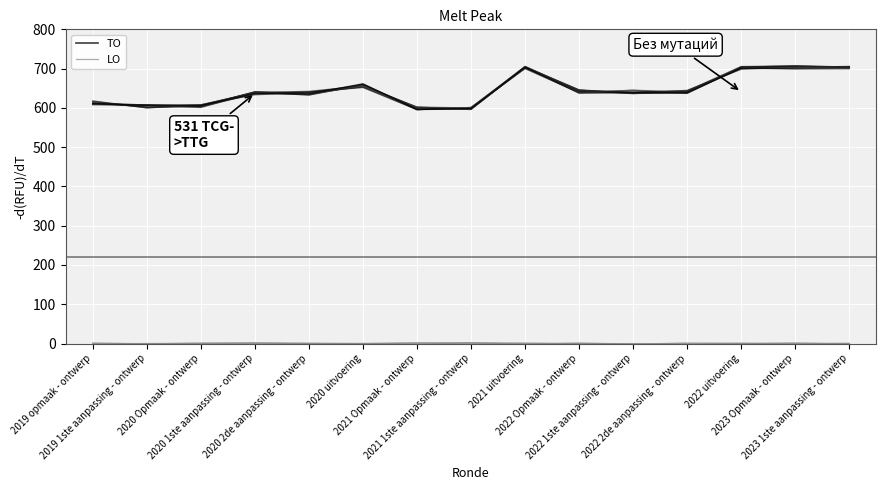

What is the difference between the LO values at 2020 Opmaak - ontwerp and 2020 uitvoering?

0.9